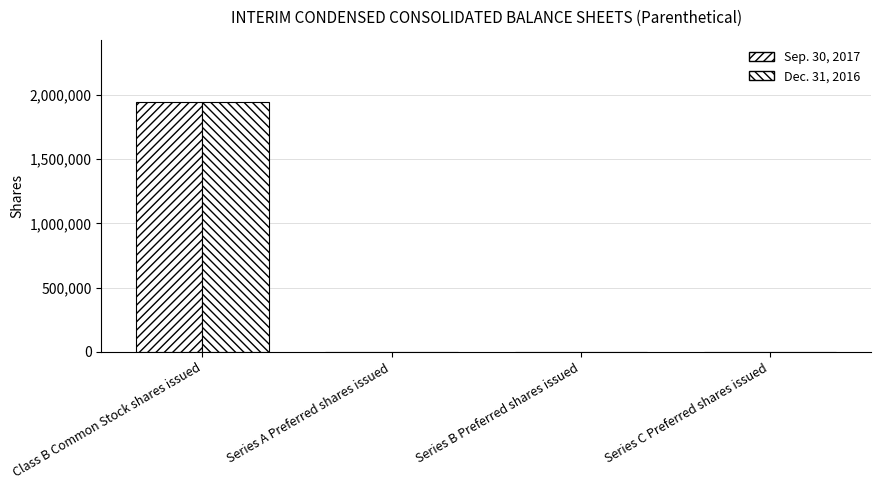

How many categories are shown in the chart?

4